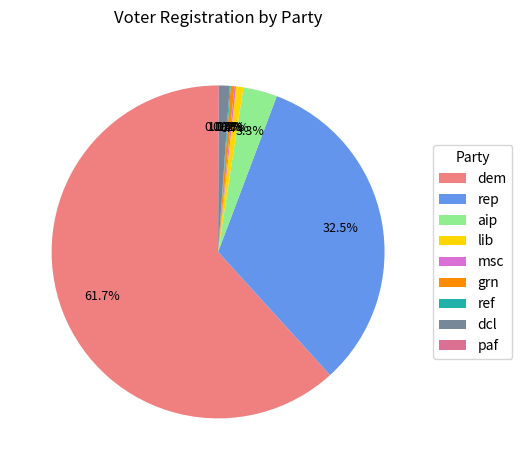

To the nearest percent, what portion does rep represent?

33%